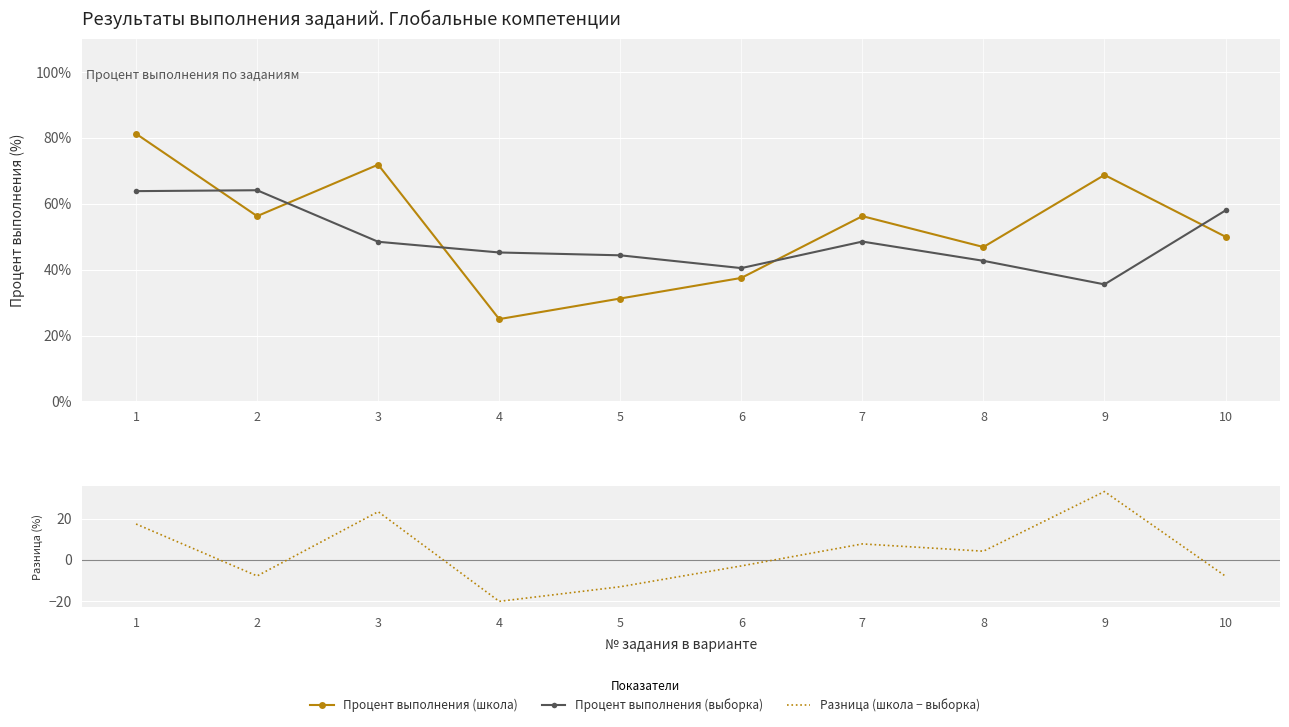

Is the value of Процент выполнения (школа) at 8 greater than the value of Процент выполнения (выборка) at 9?

Yes